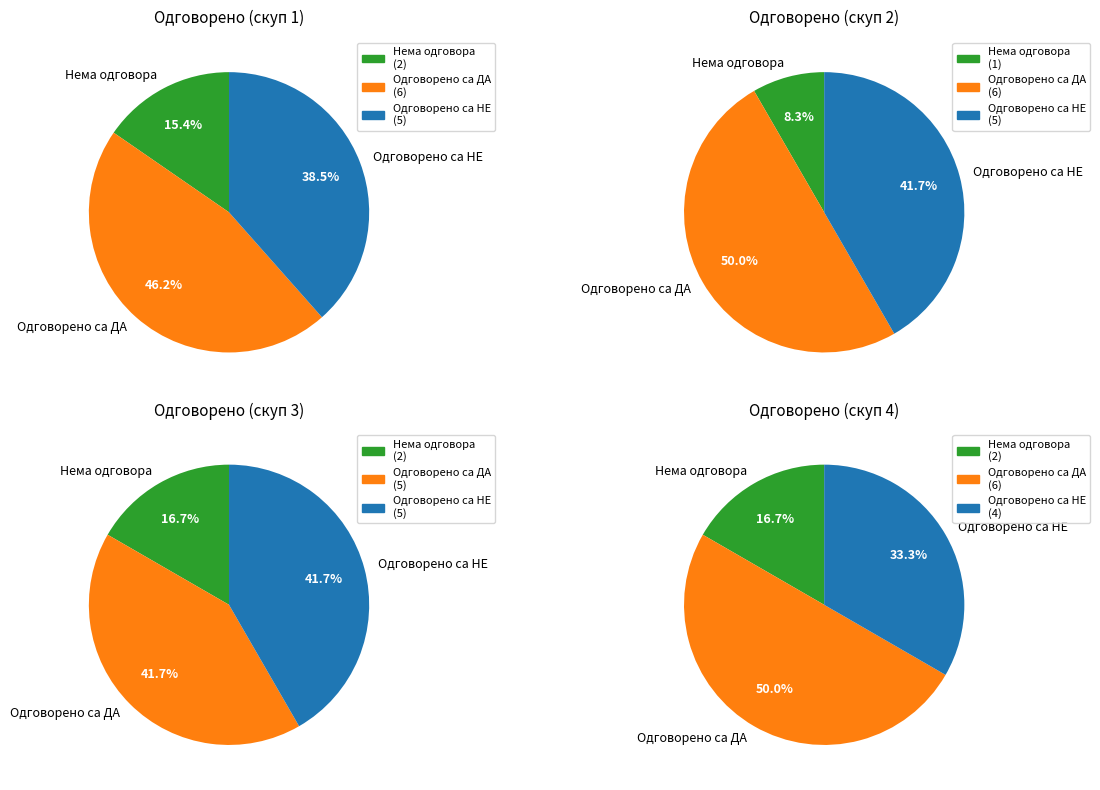

Does 30 account for over 50% of the chart?

No